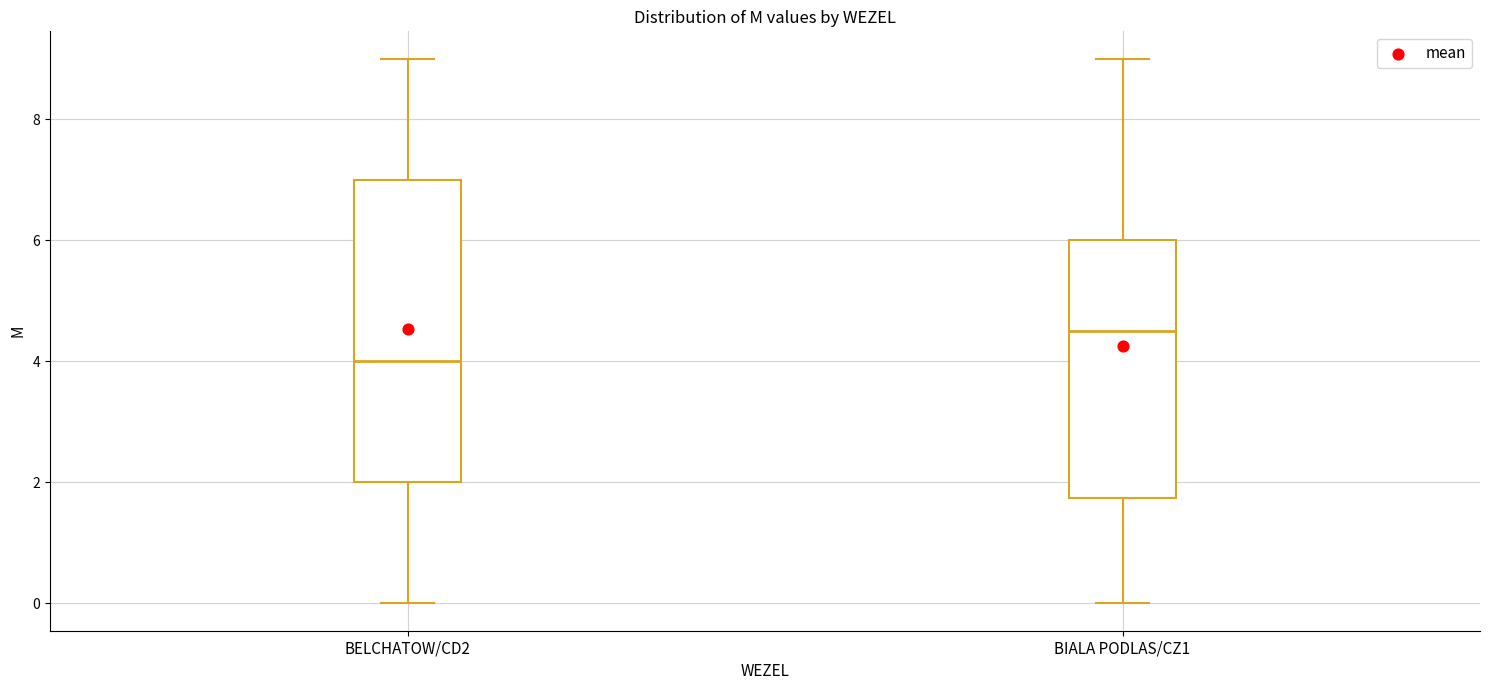

Where does the upper whisker of the box for BIALA PODLAS/CZ1 end on the y-axis? The values are not printed on the chart, so give them approximately, as read against the axis.

9.0